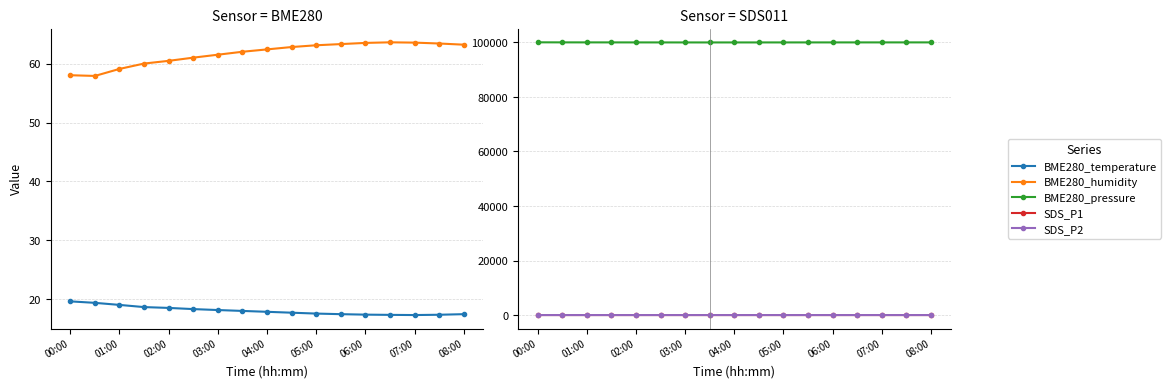

How many interior local valleys does the BME280_humidity series have?

1